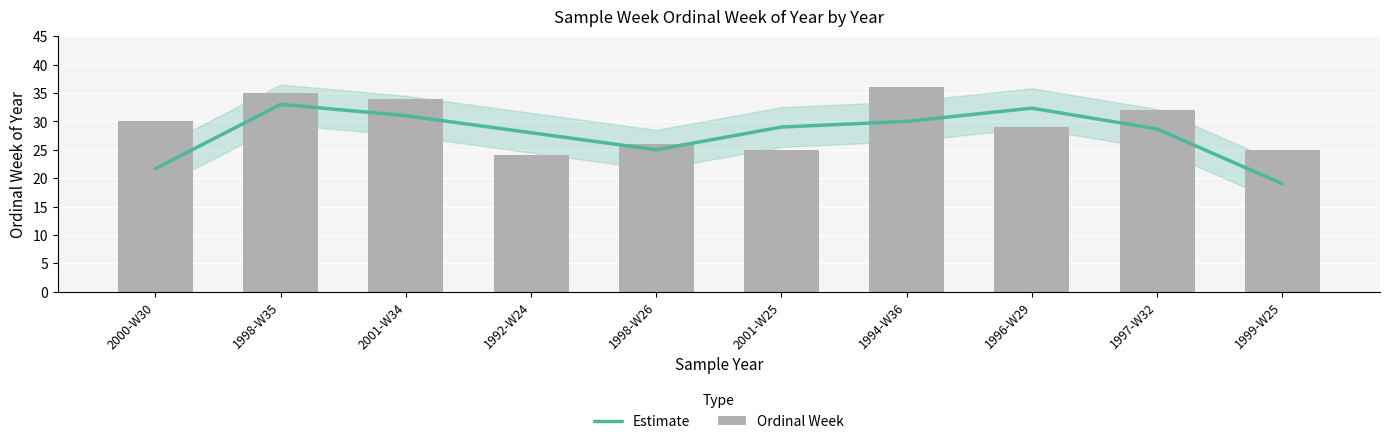

What is the greatest value displayed?

36.0